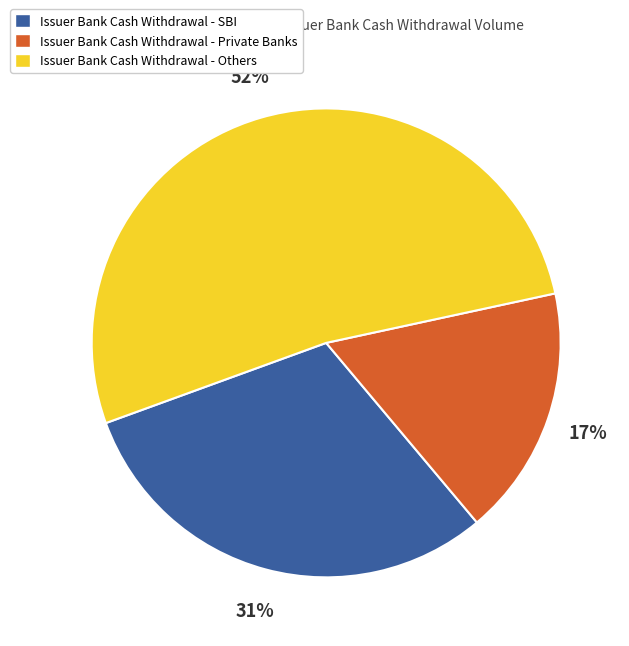

Which slice is the largest?

Issuer Bank Cash Withdrawal - Others